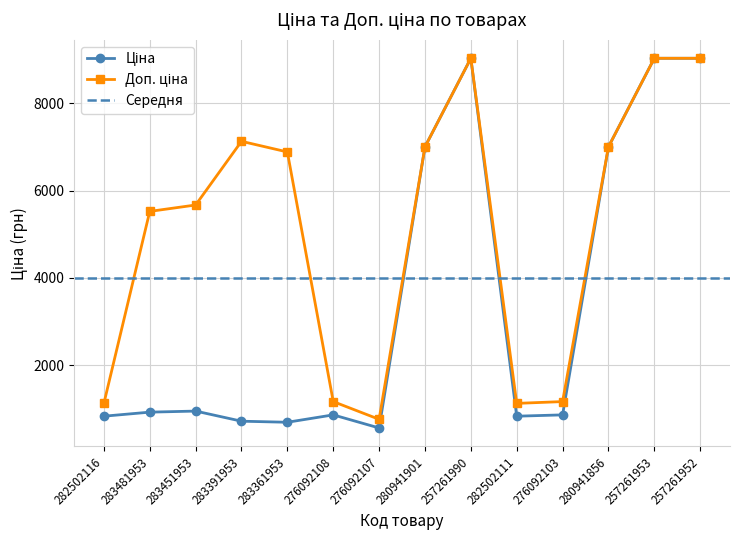

What is the total value across all series at 257261990?

18066.8